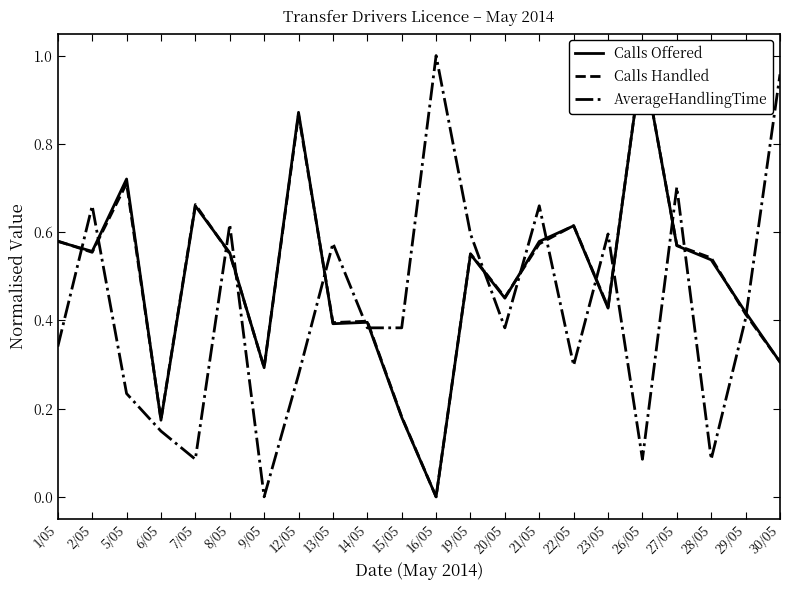

What is the approximate value of Calls Handled at 26/05?

1.0